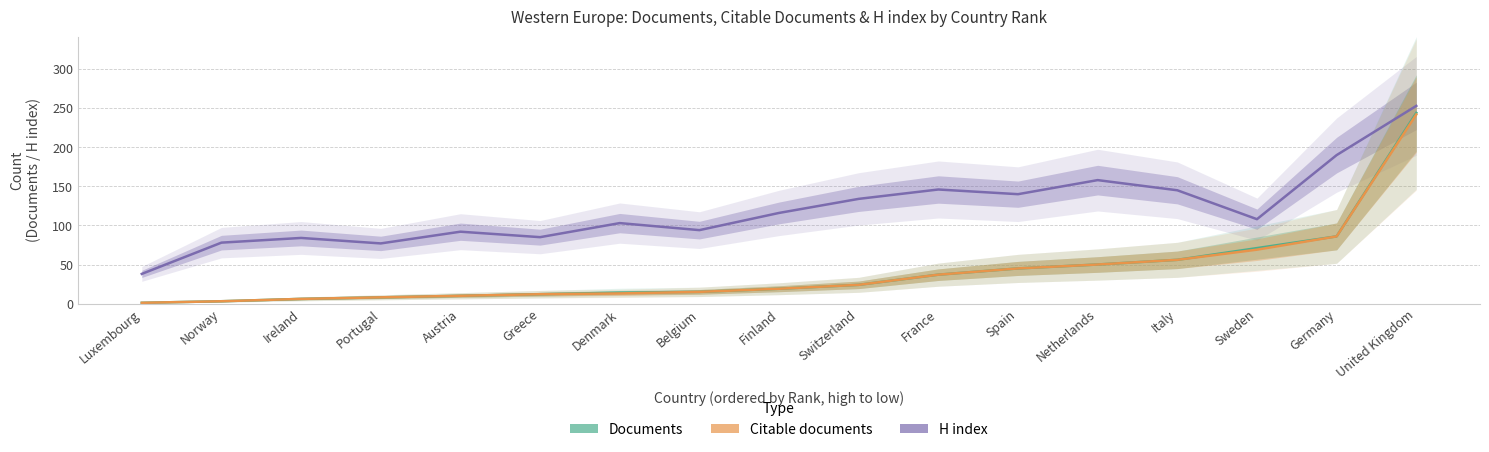

What is the average value of the Documents series?

41